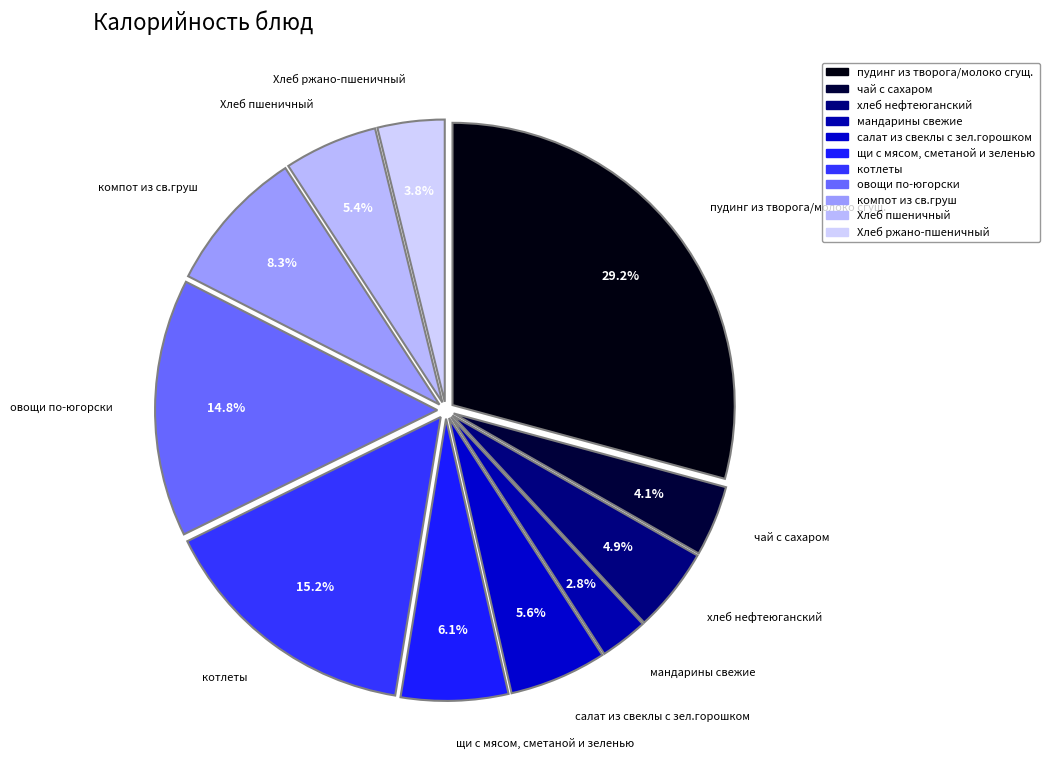

What percentage do чай с сахаром and котлеты together represent?

19.2%